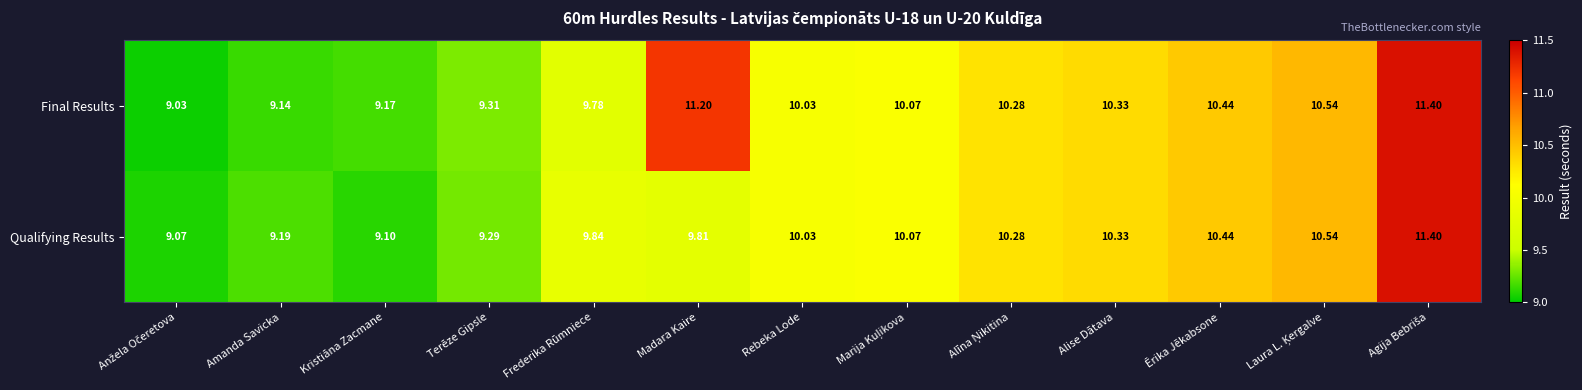

At which label does Final Results first exceed 10?

Madara Kaire